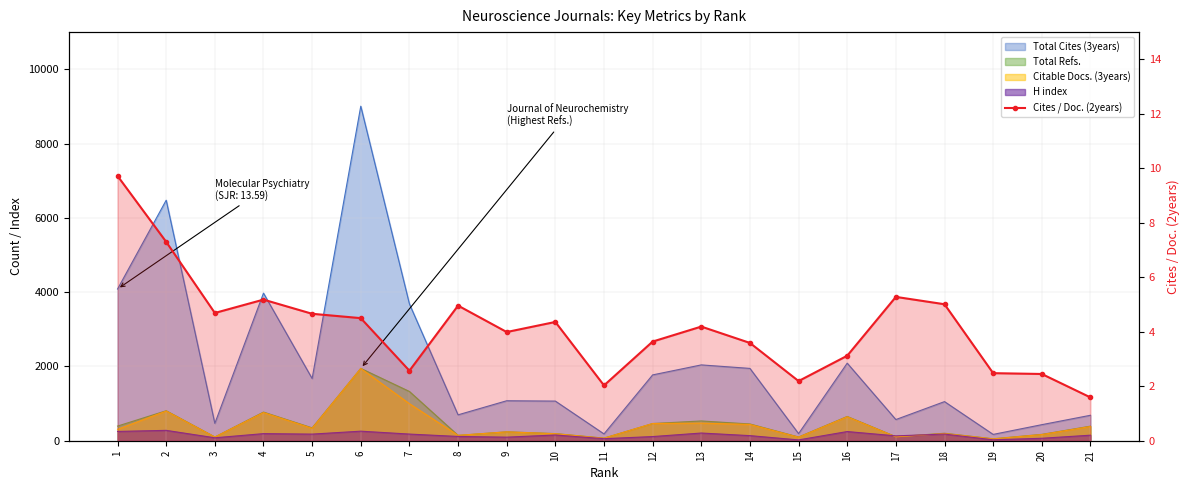

How many points are higher than both their immediate neighbors (excluding endpoints)?

5